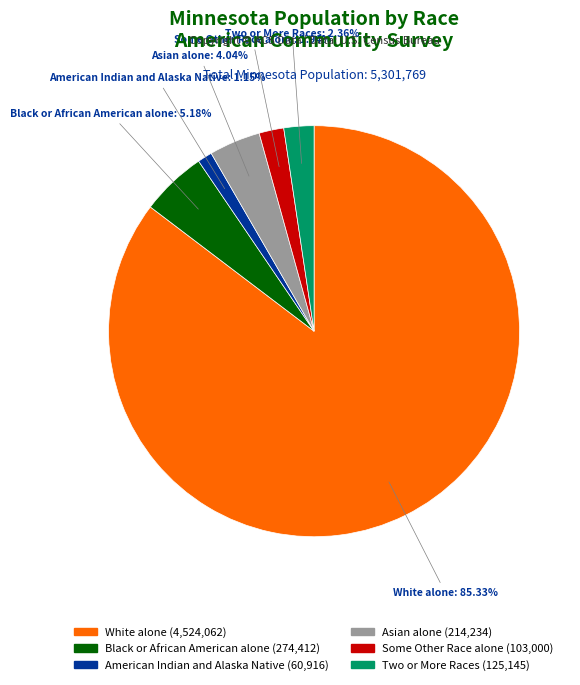

What is the largest slice in the pie chart?

White alone